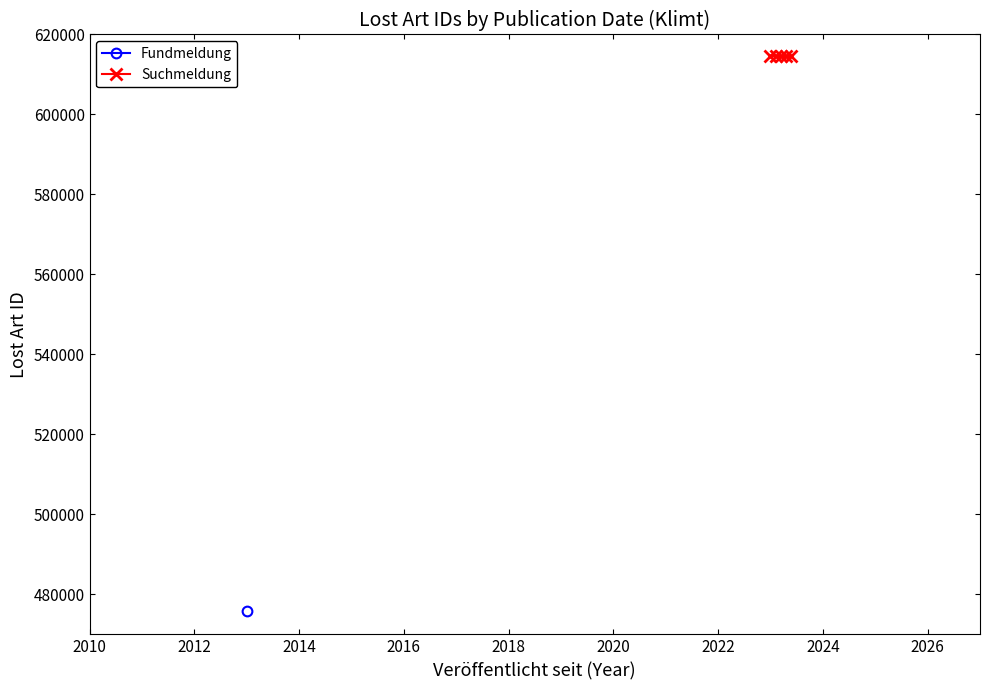

True or false: Suchmeldung has more than 2 interior local peaks.

False